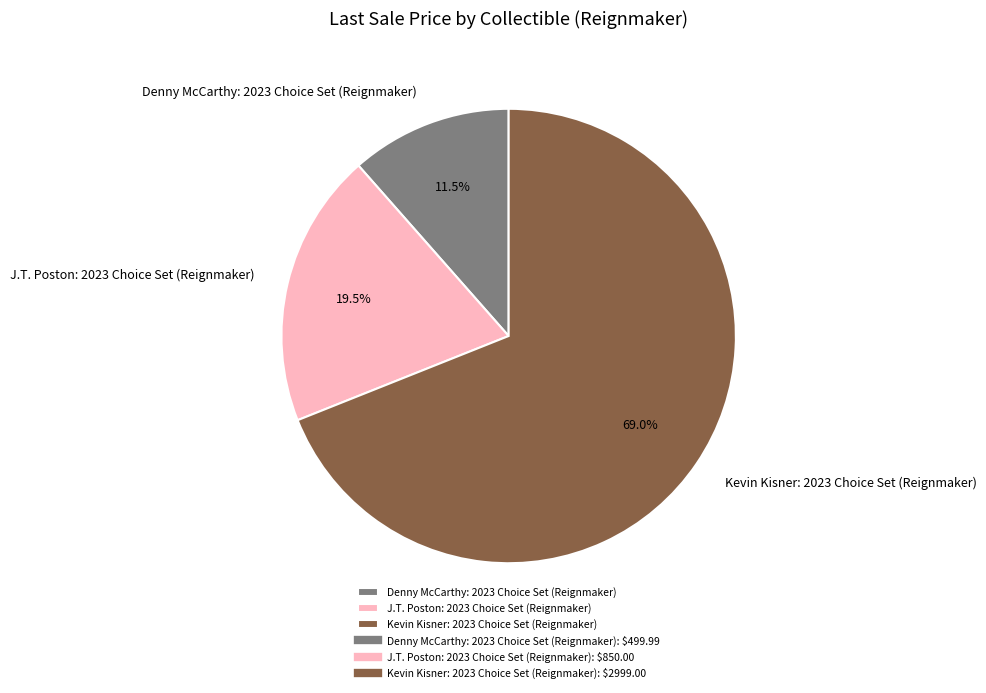

Combined, what portion of the pie is Denny McCarthy: 2023 Choice Set (Reignmaker) and Kevin Kisner: 2023 Choice Set (Reignmaker)?

80.5%